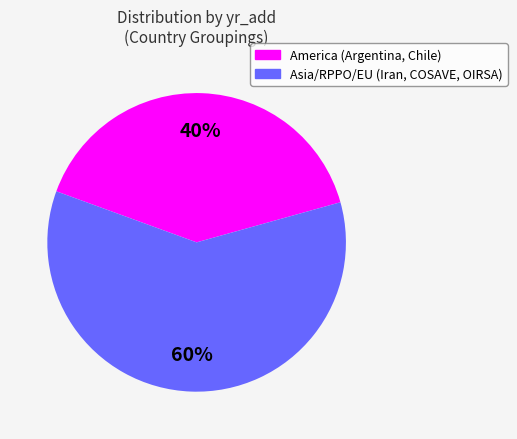

Does any single category account for the majority?

Yes